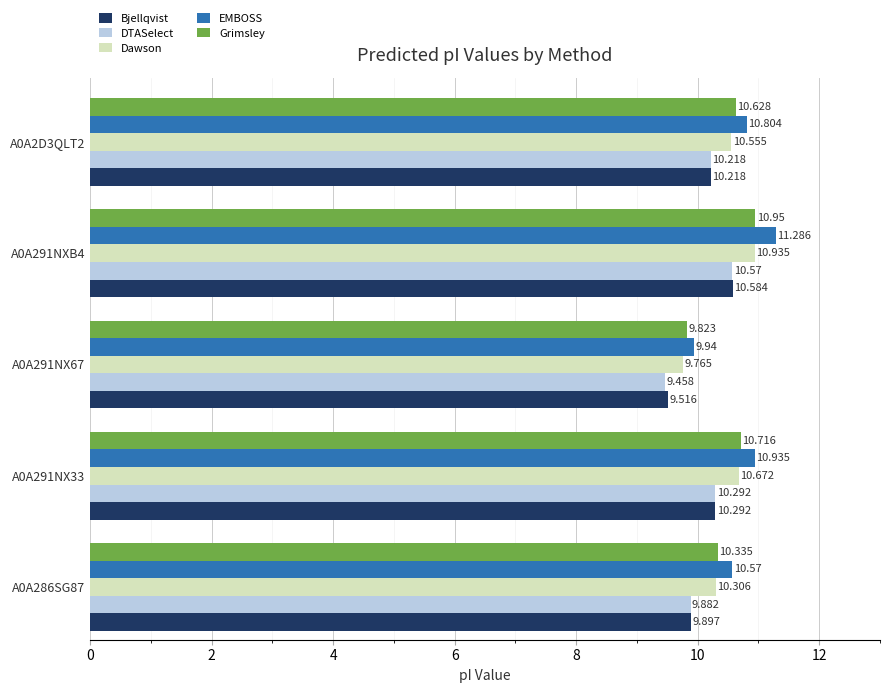

Which series has the largest total across all categories?

EMBOSS